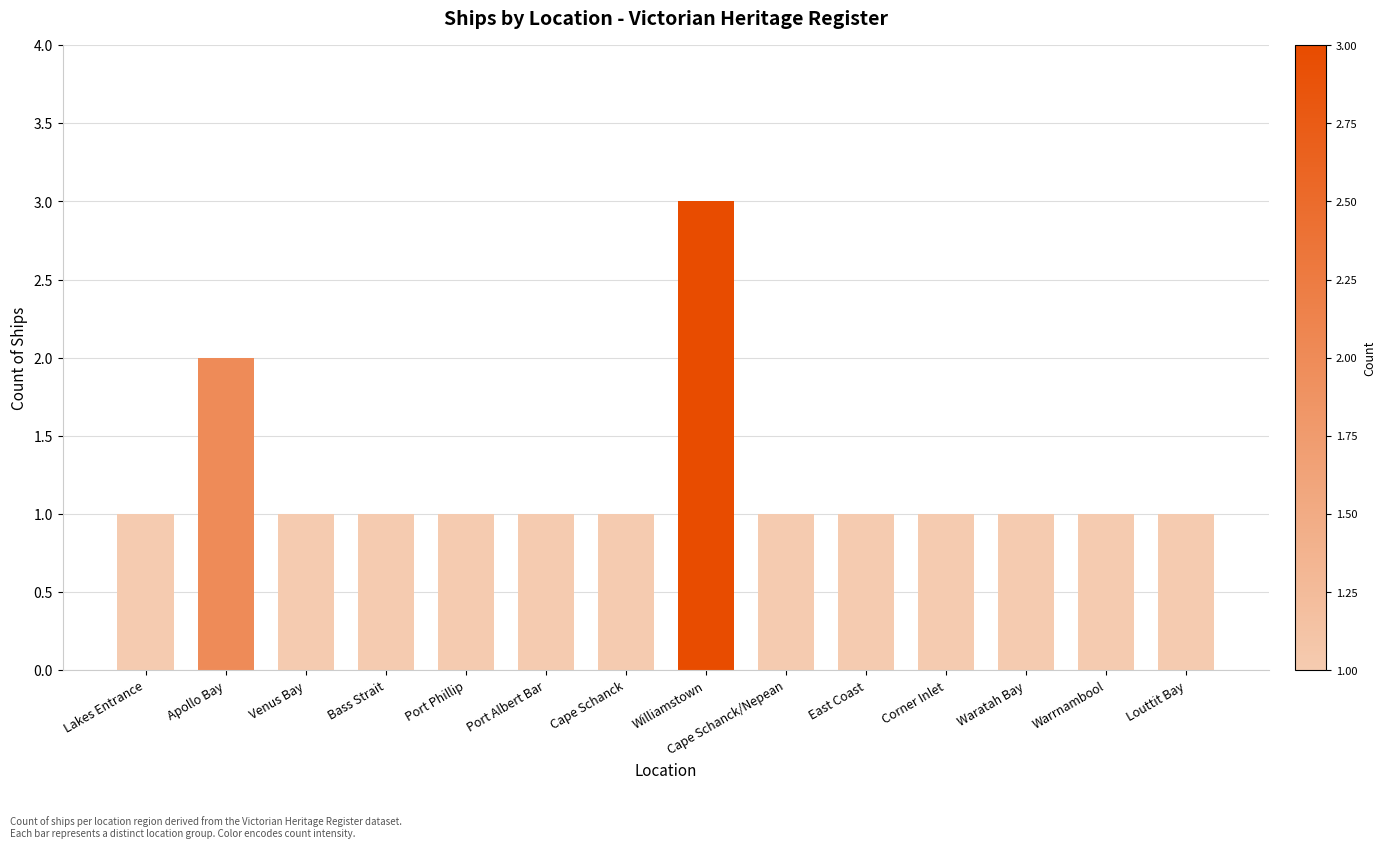

Reading left to right, list all the values displayed in this chart.

Lakes Entrance=1	Apollo Bay=2	Venus Bay=1	Bass Strait=1	Port Phillip=1	Port Albert Bar=1	Cape Schanck=1	Williamstown=3	Cape Schanck/Nepean=1	East Coast=1	Corner Inlet=1	Waratah Bay=1	Warrnambool=1	Louttit Bay=1